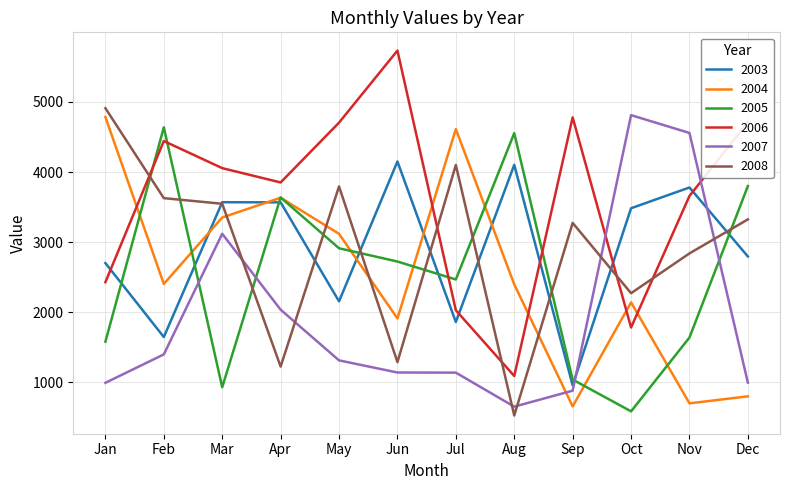

Which category has the lowest value in the 2008 series?

Aug